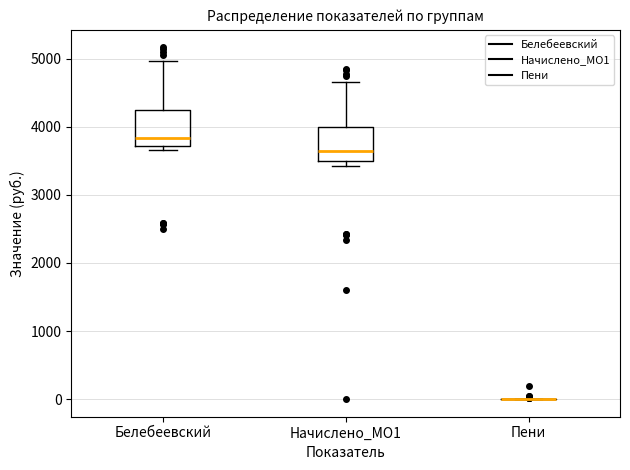

Reading left to right, read every box against the y-axis: the position of its median line, the range the box covers, and the ends of its whiskers. The values are not printed on the chart, so give them approximately, as read against the axis.

Белебеевский: median 3800, box 3700 to 4300, whiskers 3700 (just below the box's lower edge) to 5000
Начислено_МО1: median 3600, box 3500 to 4000, whiskers 3400 to 4700
Пени: box collapsed to a line at 0, whiskers 0 to 0